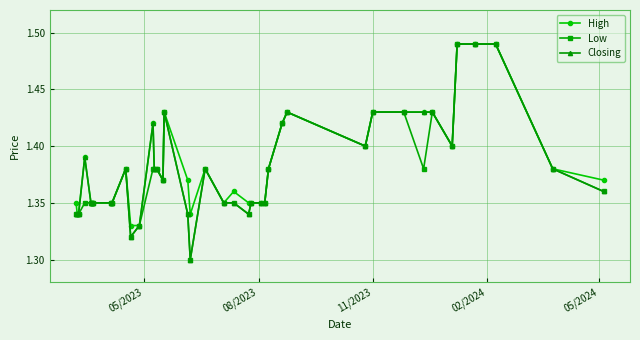

True or false: Closing has more than 0 interior local peaks.

True